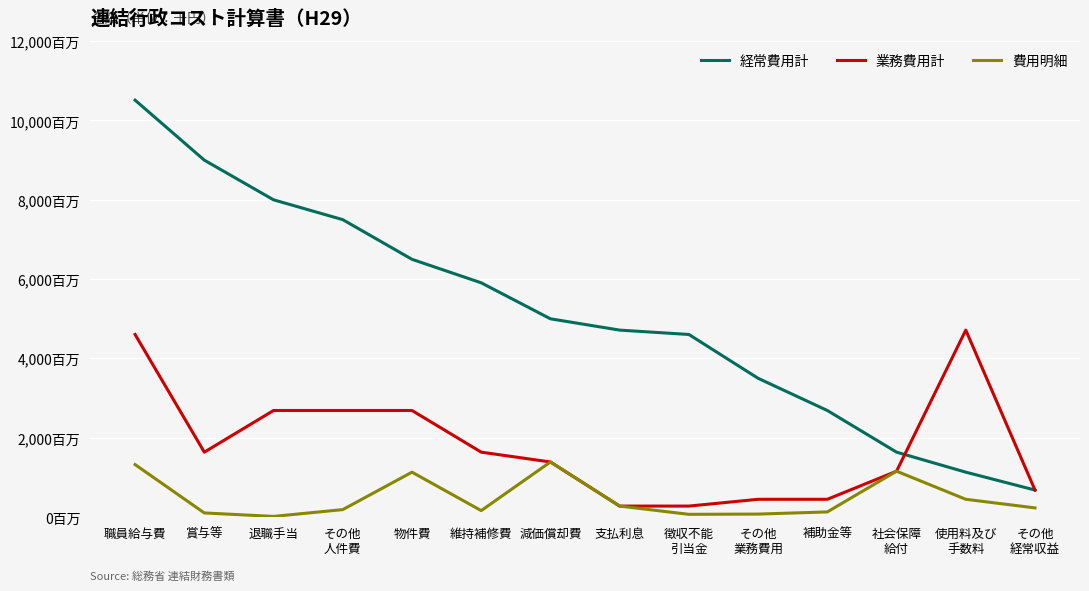

At which category is the sum across all series the highest?

職員給与費